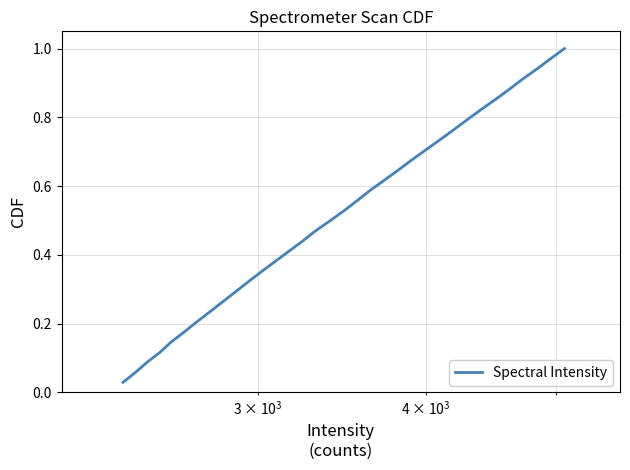

Reading left to right, what are all the values shown in this chart?

0.0	0.1	0.1	0.1	0.1	0.2	0.2	0.2	0.3	0.3	0.3	0.4	0.4	0.4	0.4	0.5	0.5	0.5	0.6	0.6	0.6	0.6	0.7	0.7	0.7	0.8	0.8	0.8	0.9	0.9	0.9	0.9	1.0	1.0